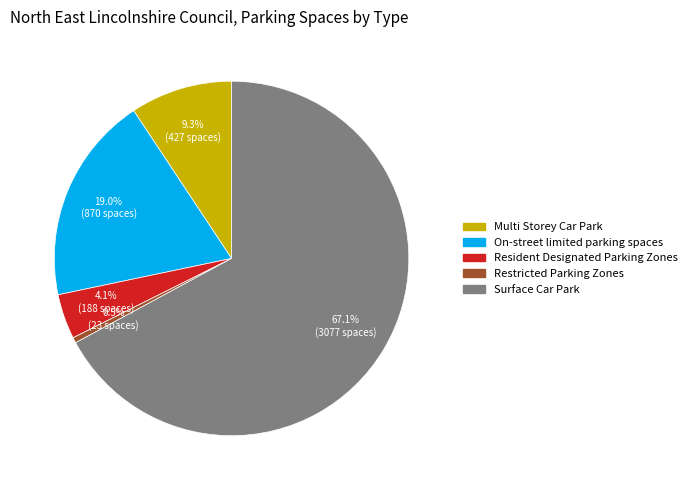

What portion of the pie excludes Resident Designated Parking Zones?

95.9%